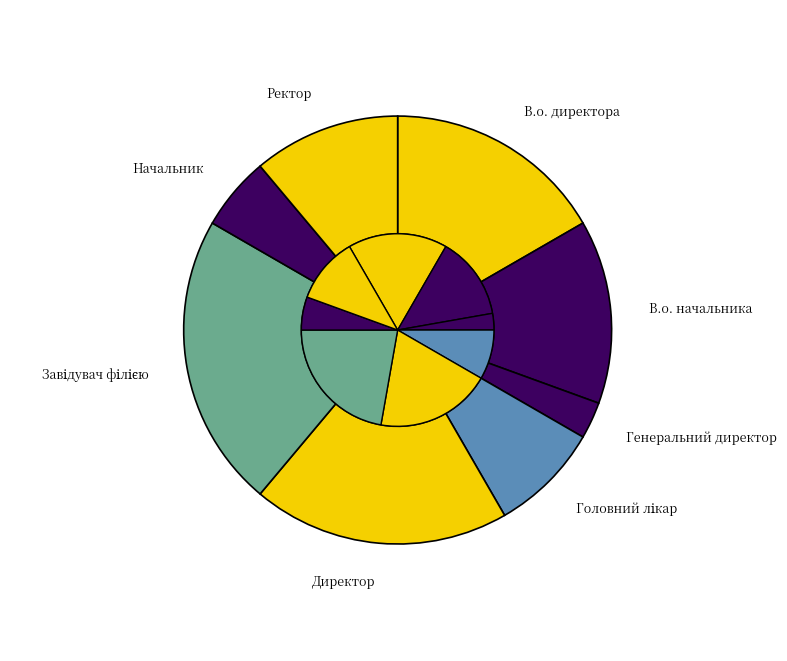

What portion of the pie excludes Головний лікар?

91.7%